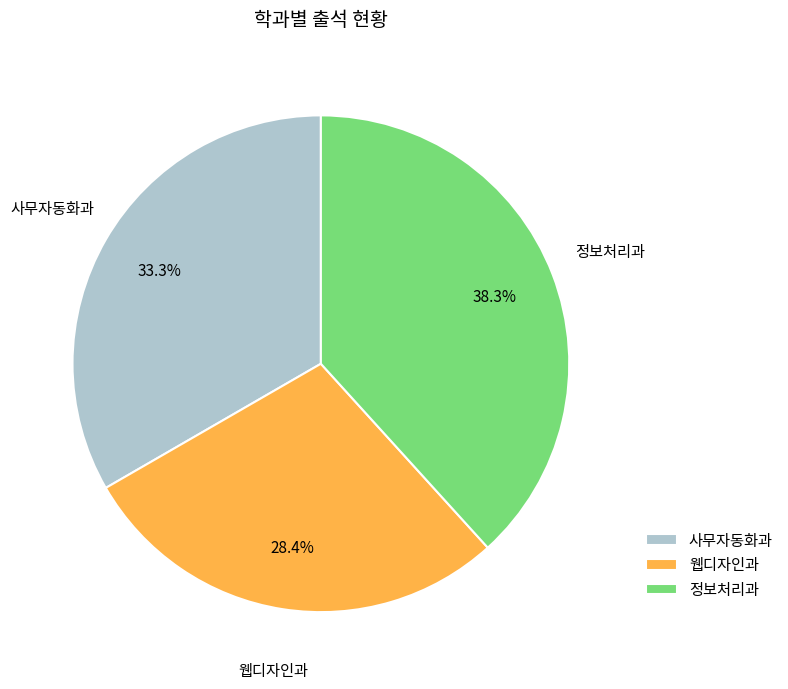

Does any single category account for the majority?

No